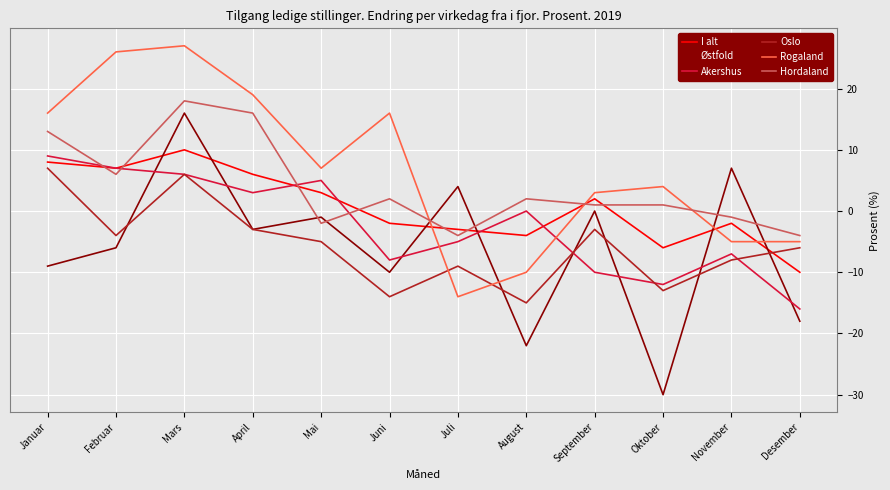

What position from the right is Februar?

11